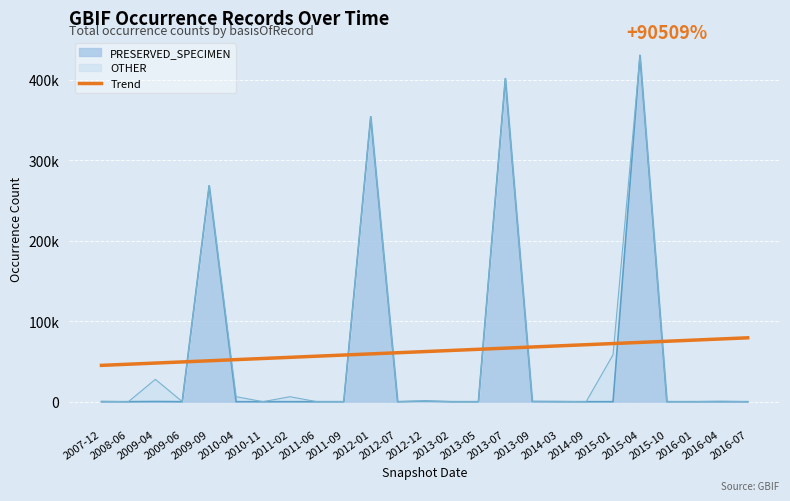

What is the label of the 4th point from the left?

2009-06